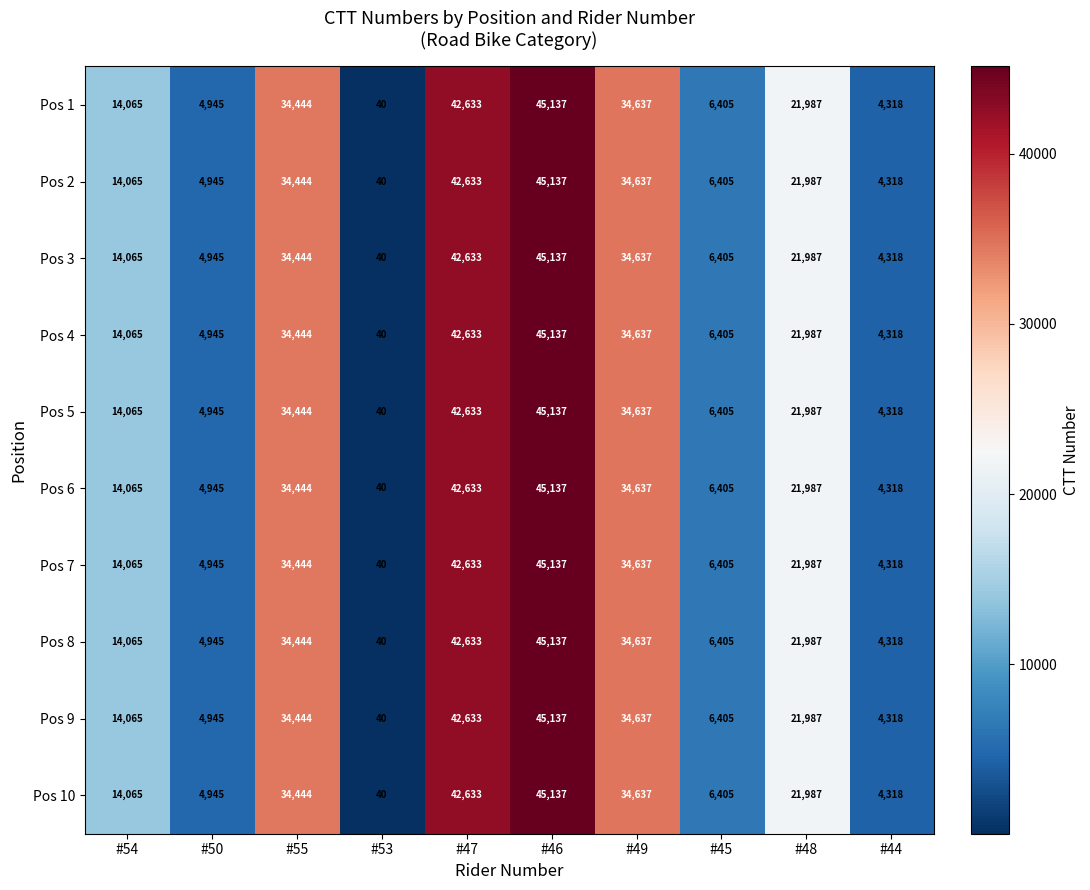

How many data points does each series have?

10